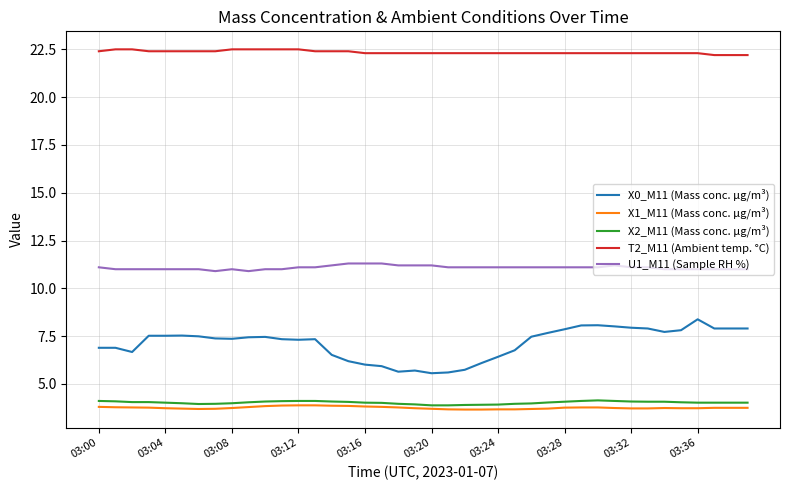

Which series has the widest spread of values?

X0_M11 (Mass conc. μg/m³)